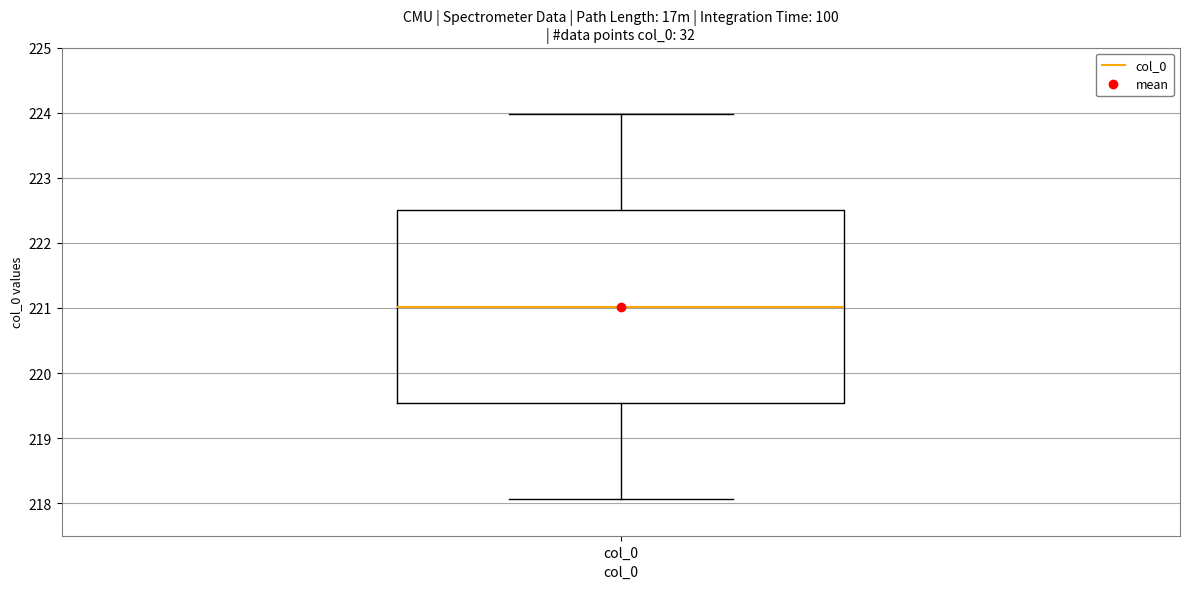

Transcribe this box plot: give where the median line is, the range the box spans, and where the two whiskers end, as read against the y-axis. The values are not printed on the chart, so give them approximately, as read against the axis.

median 221.0, box 219.5 to 222.5, whiskers 218.1 to 224.0